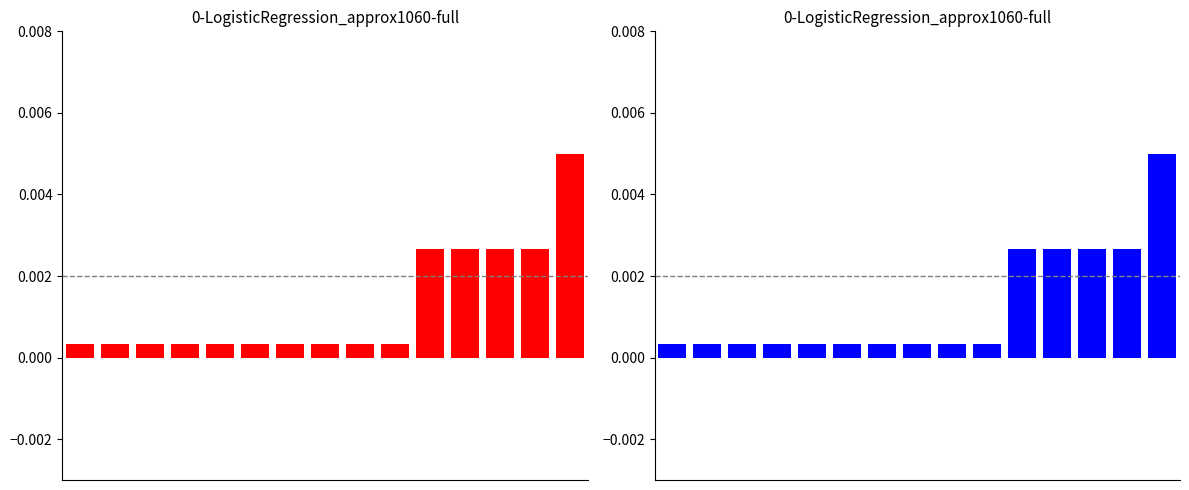

Reading right to left, list all the values displayed in this chart.

14=0.0	13=0.0	12=0.0	11=0.0	10=0.0	9=0.0	8=0.0	7=0.0	6=0.0	5=0.0	4=0.0	3=0.0	2=0.0	1=0.0	0=0.0